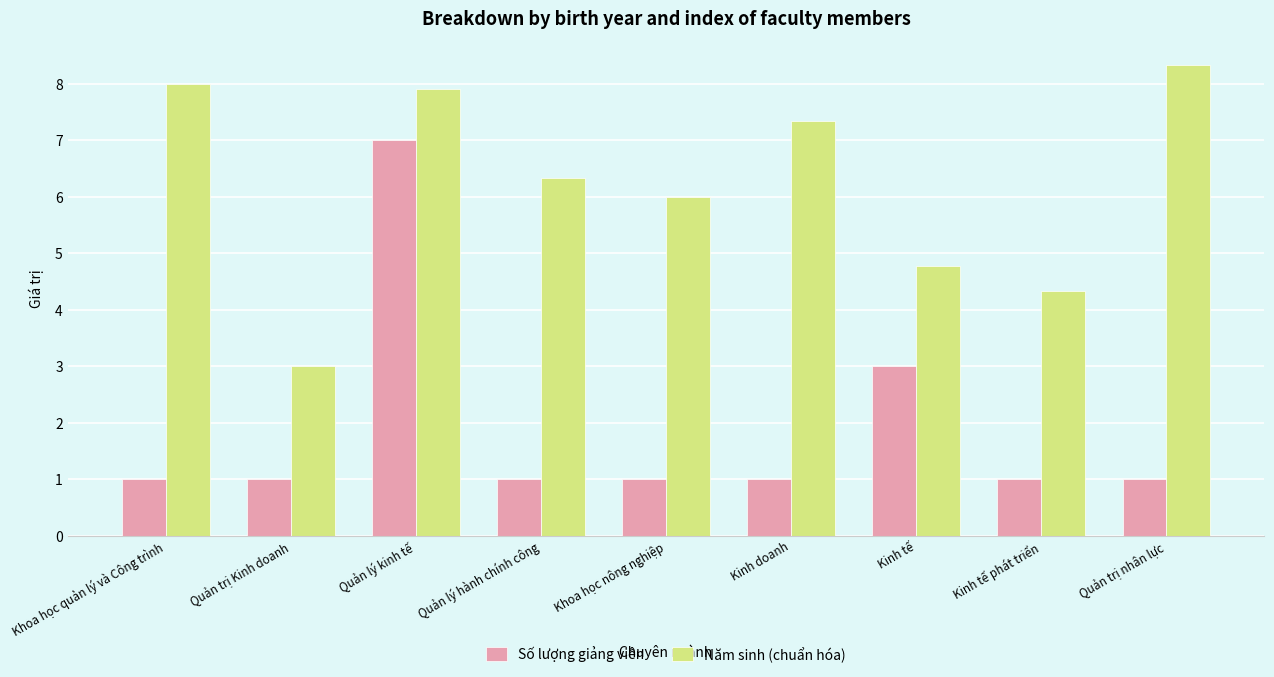

What is the average value of the Năm sinh (chuẩn hóa) series?

6.2